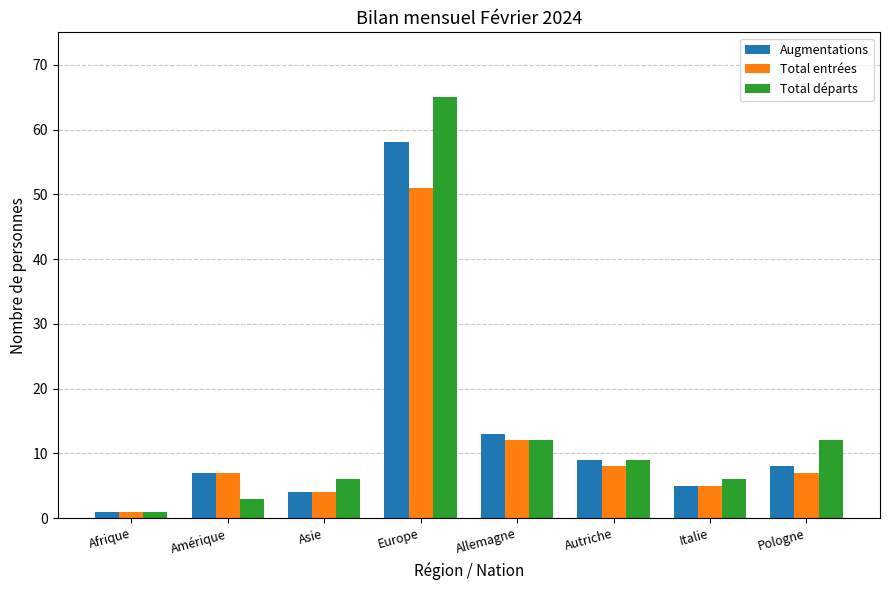

List the series in order of their overall mean, lowest first.

Total entrées, Augmentations, Total départs